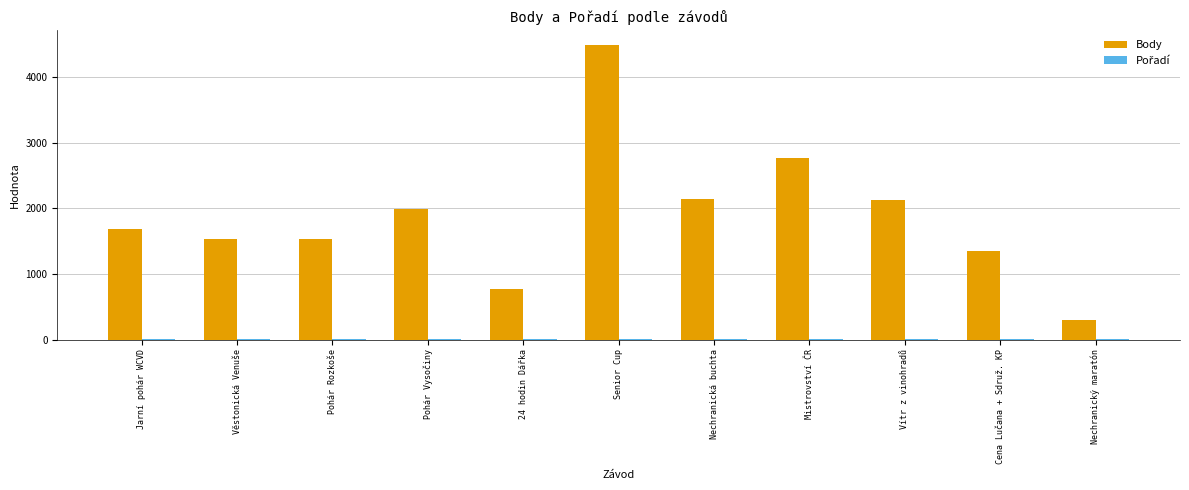

How many series are shown in this chart?

2